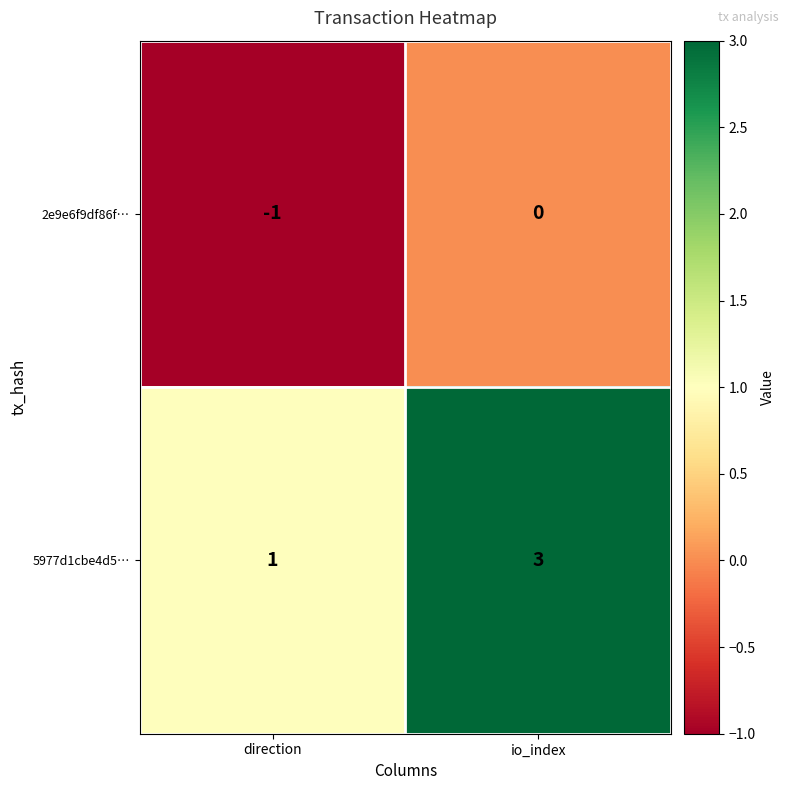

Which series has the largest range (max minus min)?

5977d1cbe4d5…